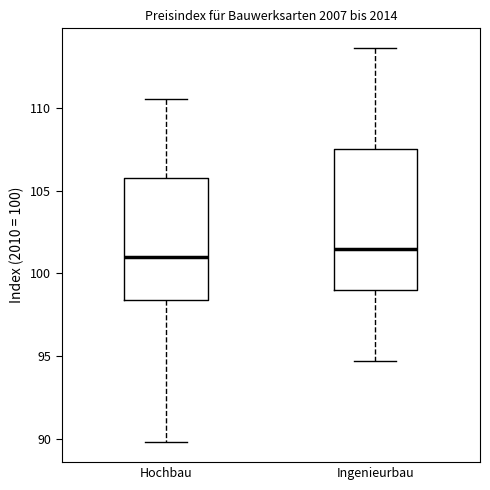

Which box has the highest median line?

Ingenieurbau